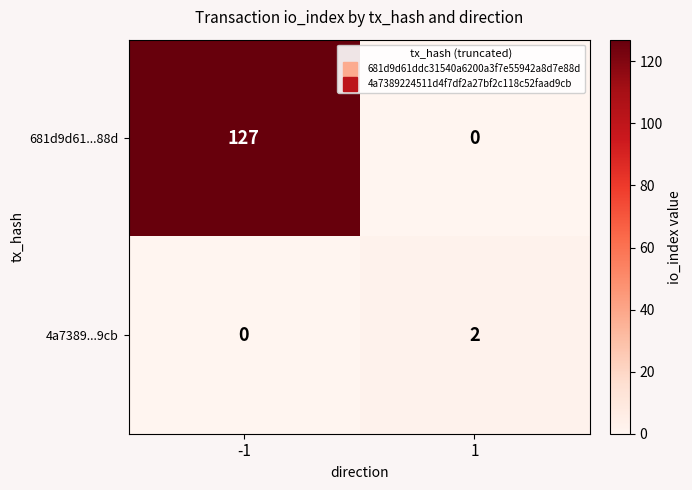

True or false: 681d9d61...88d has a value of 218 at -1.

False